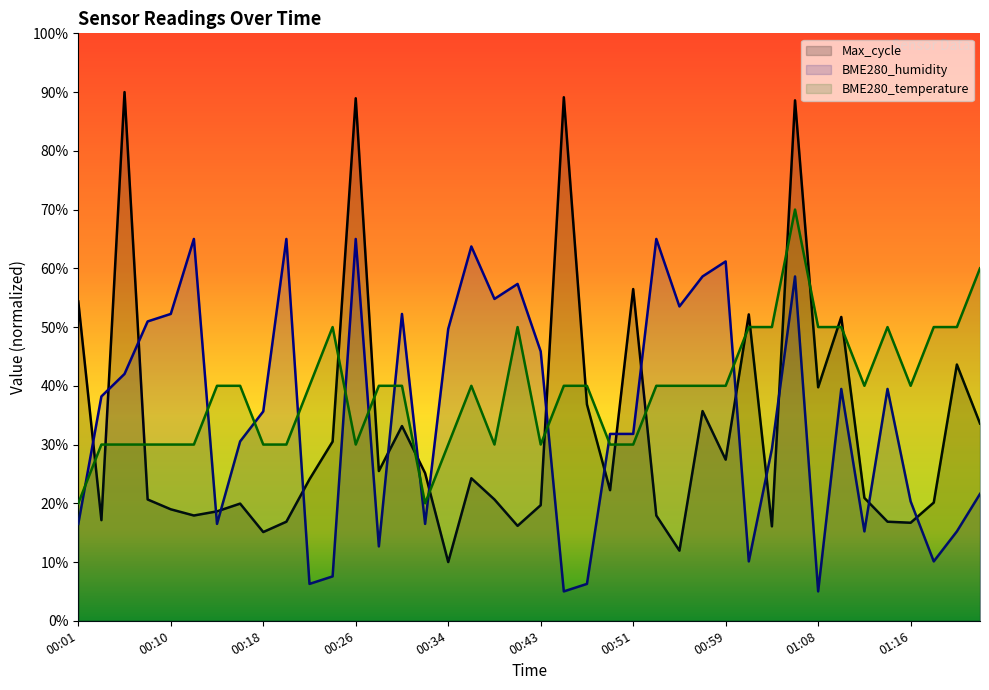

What is the average value of the BME280_temperature series?

39.3